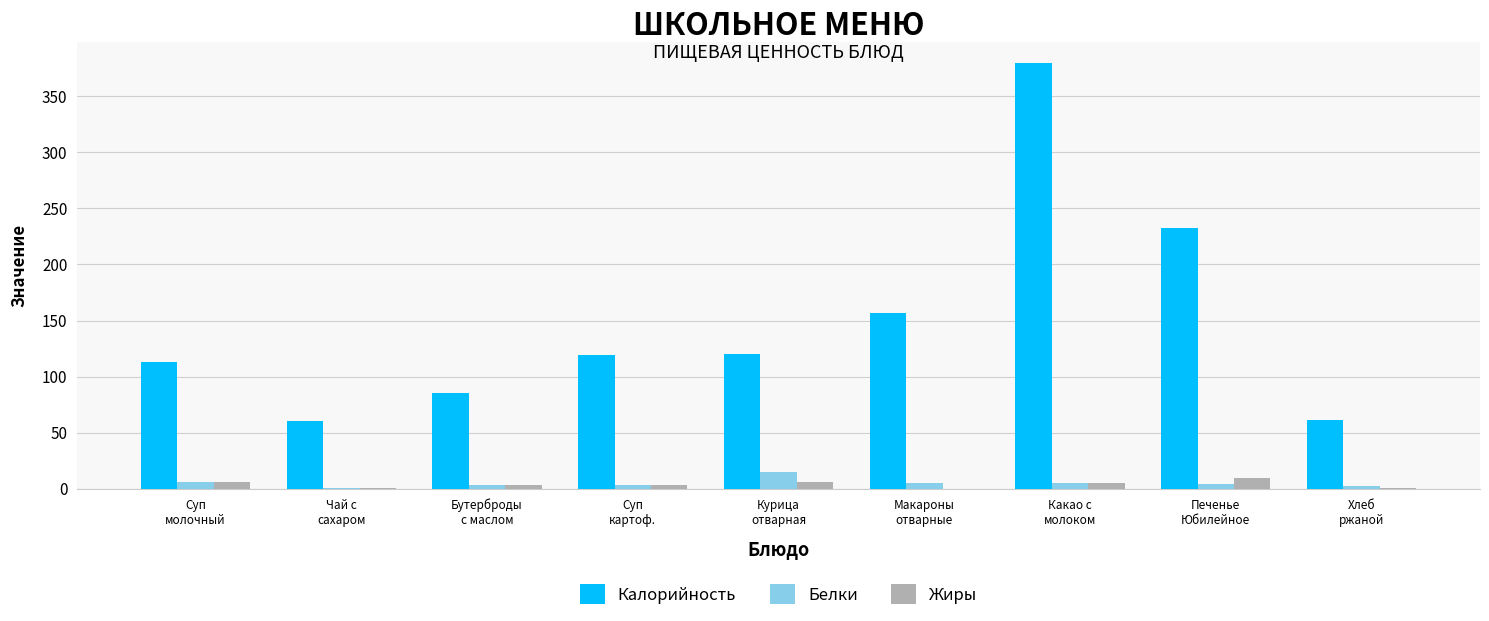

The Жиры series shows 6.0 at Курица
отварная. True or false?

True